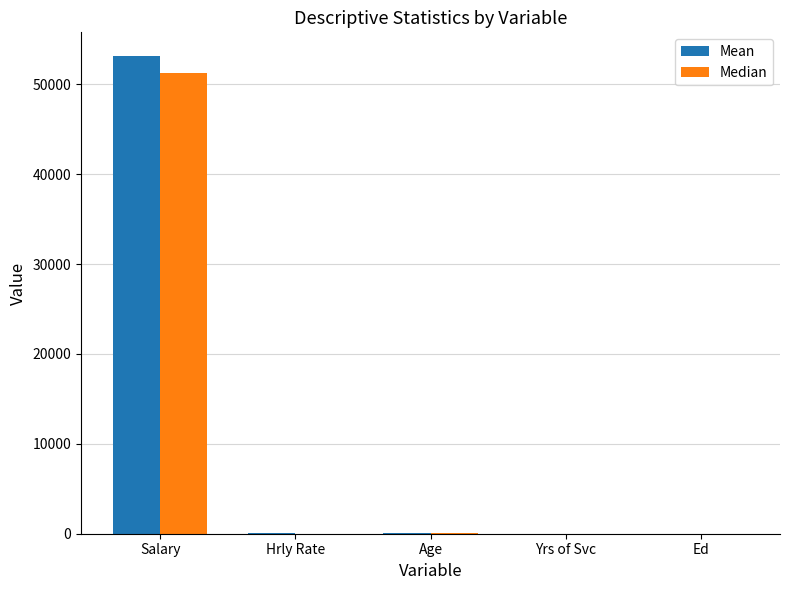

True or false: Median has a value of 72378.8 at Salary.

False